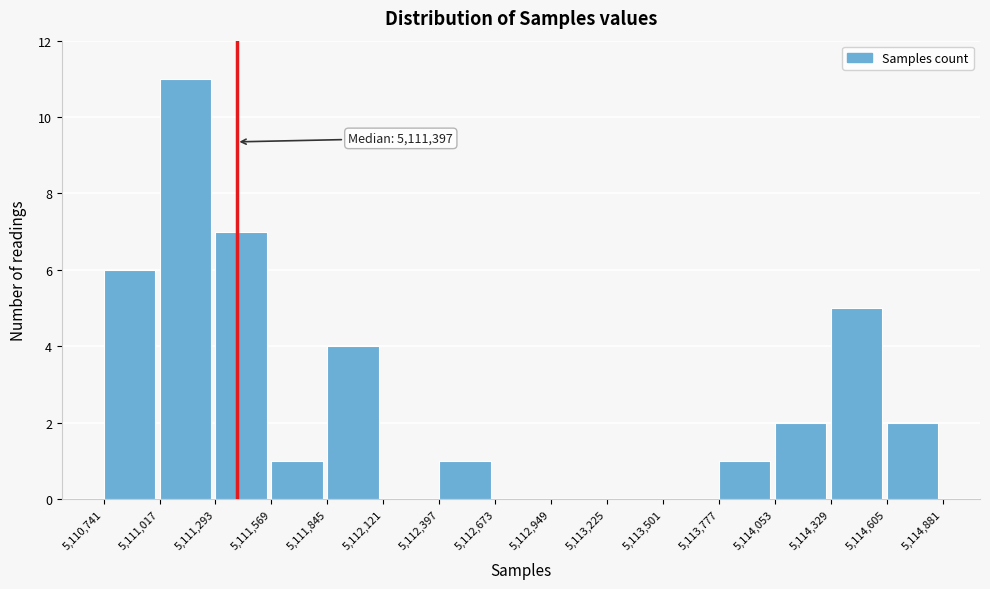

Which range on the x-axis has the tallest bar?

5,111,017 to 5,111,293